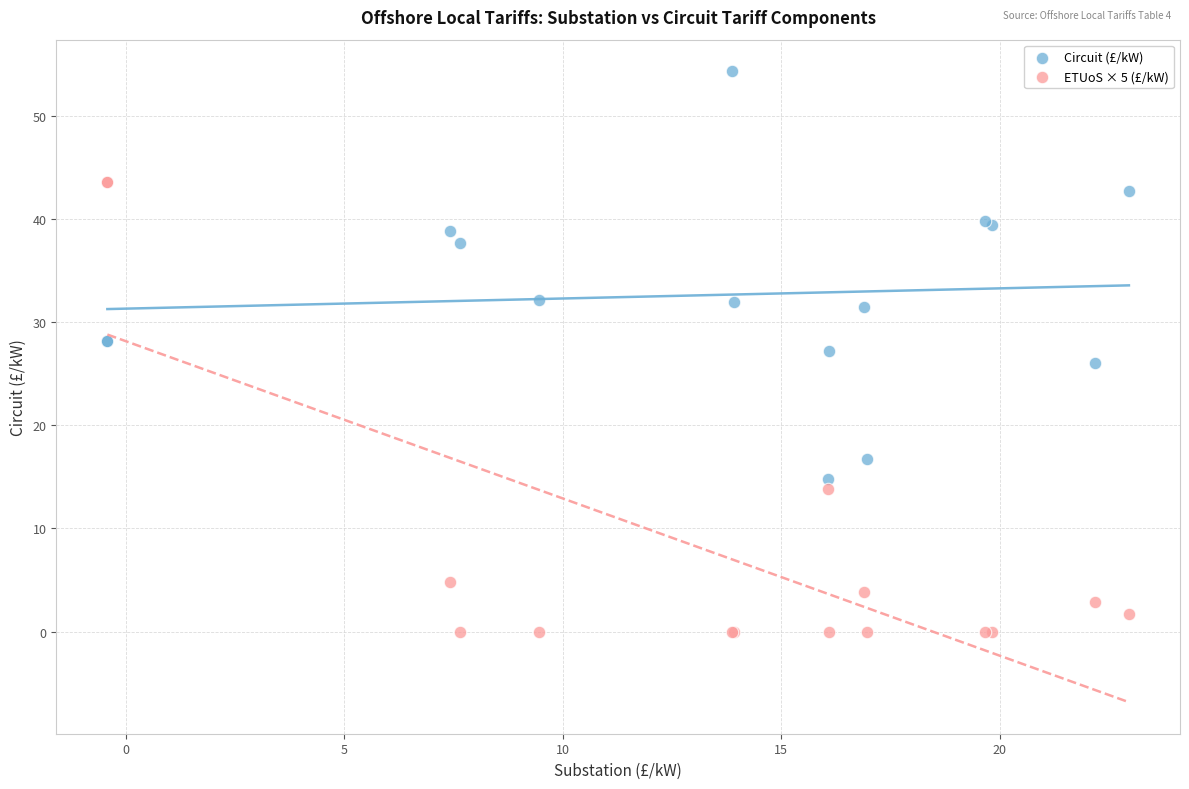

Which series has the widest spread of Y values?

ETUoS × 5 (£/kW)